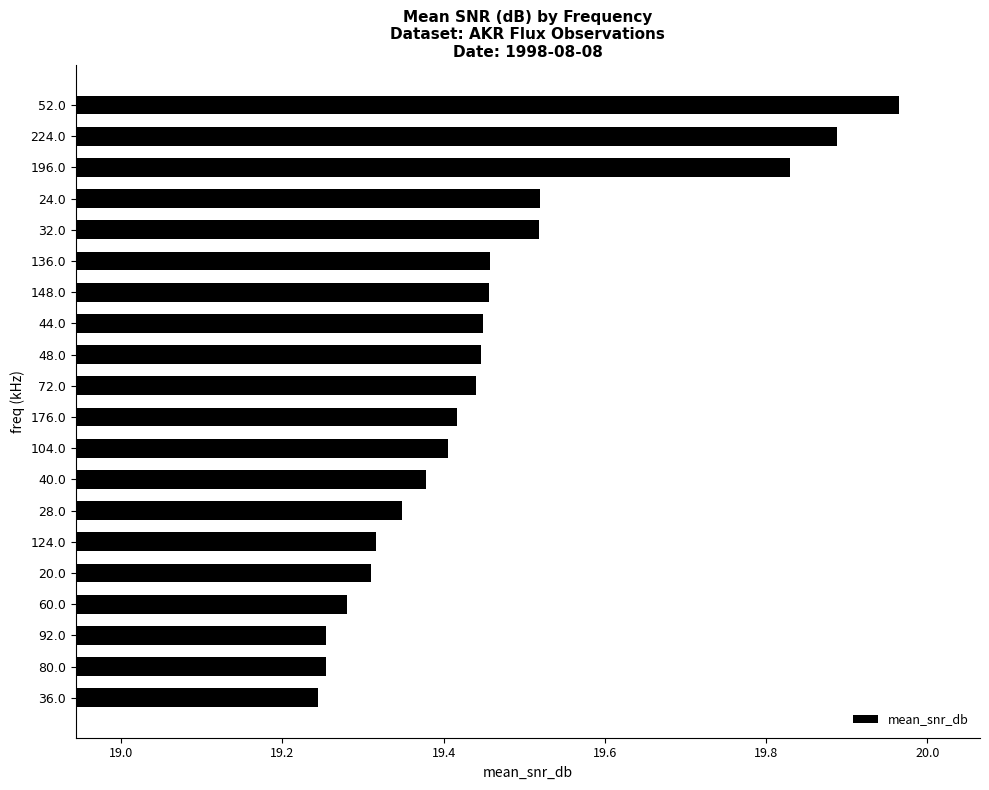

What is the difference between the maximum and minimum values?

0.7